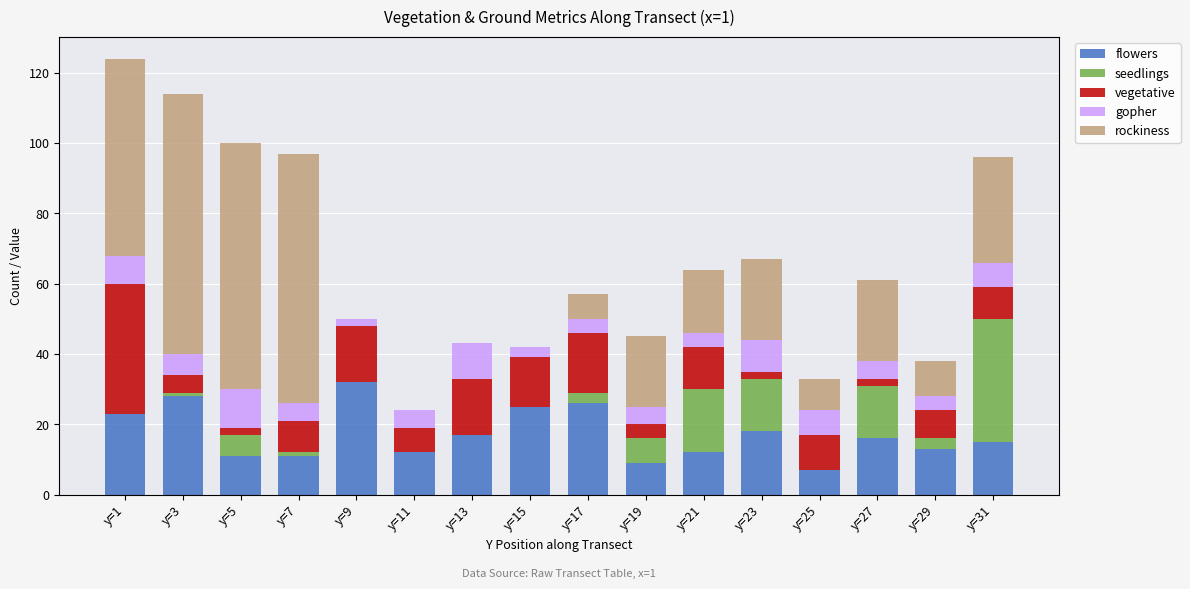

The value of flowers at y=7 is 5. True or false?

False